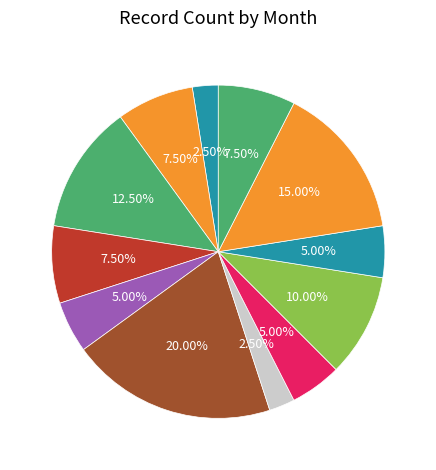

Between Jun and Feb, which is larger?

Jun